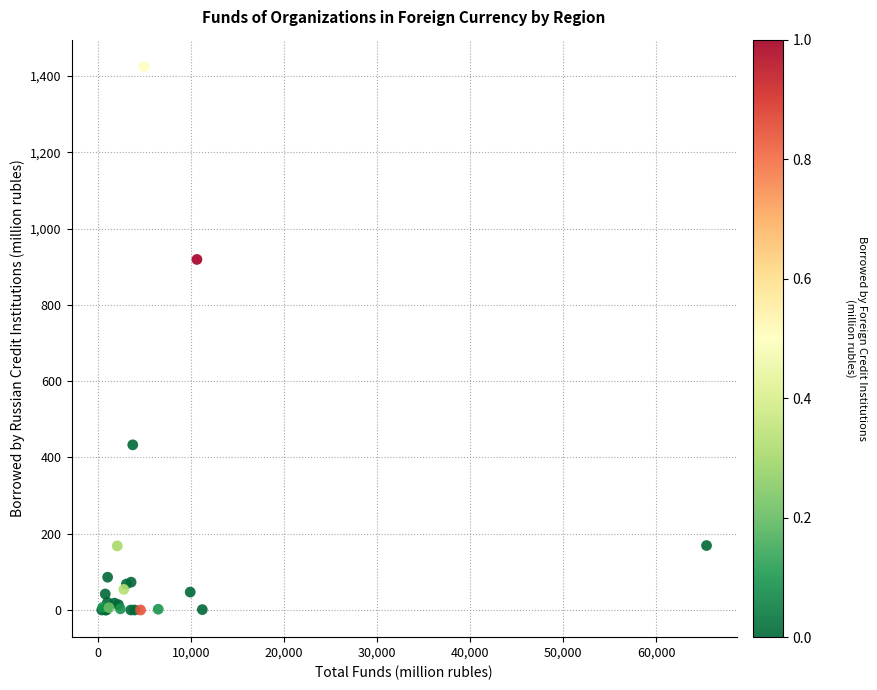

What Y value in the scatter plot is closest to 712?

919